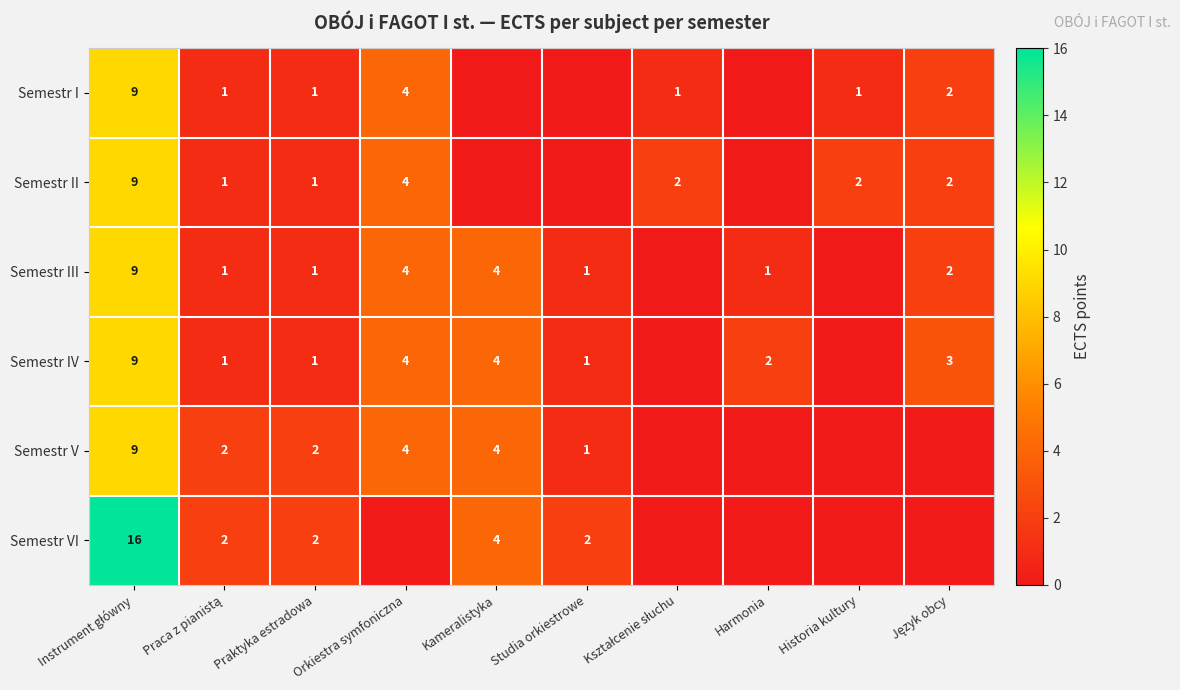

Is it true that Semestr IV equals 1 at Studia orkiestrowe?

True